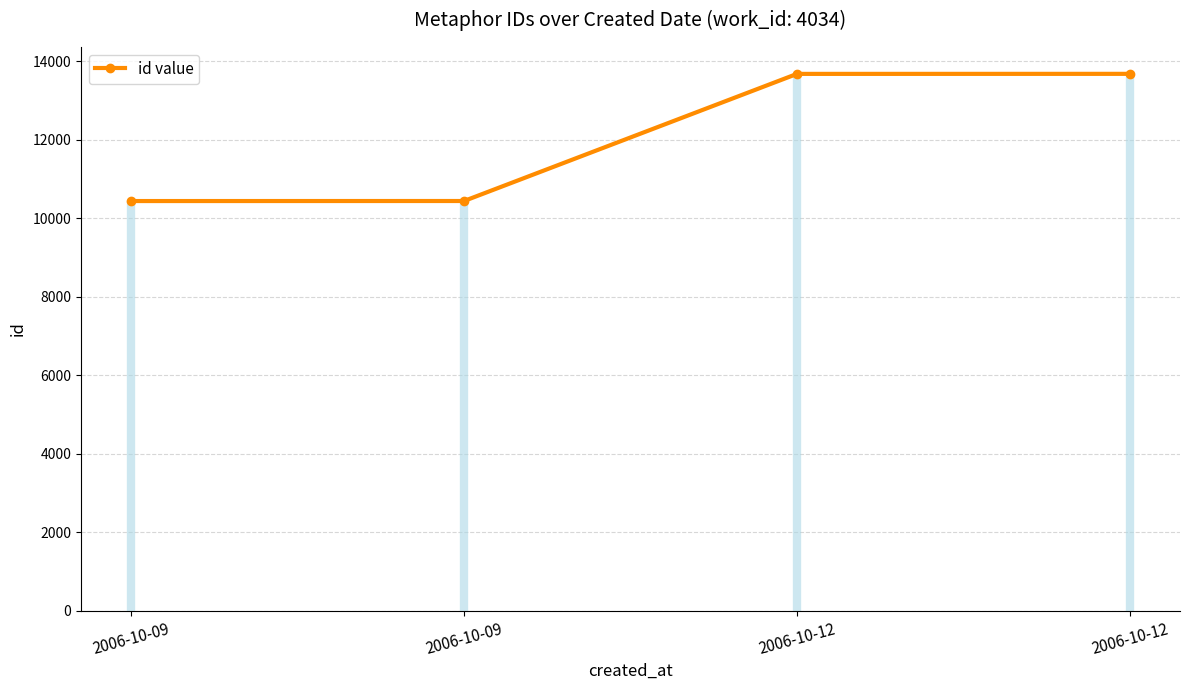

Does the chart display data point markers on the line(s)?

Yes